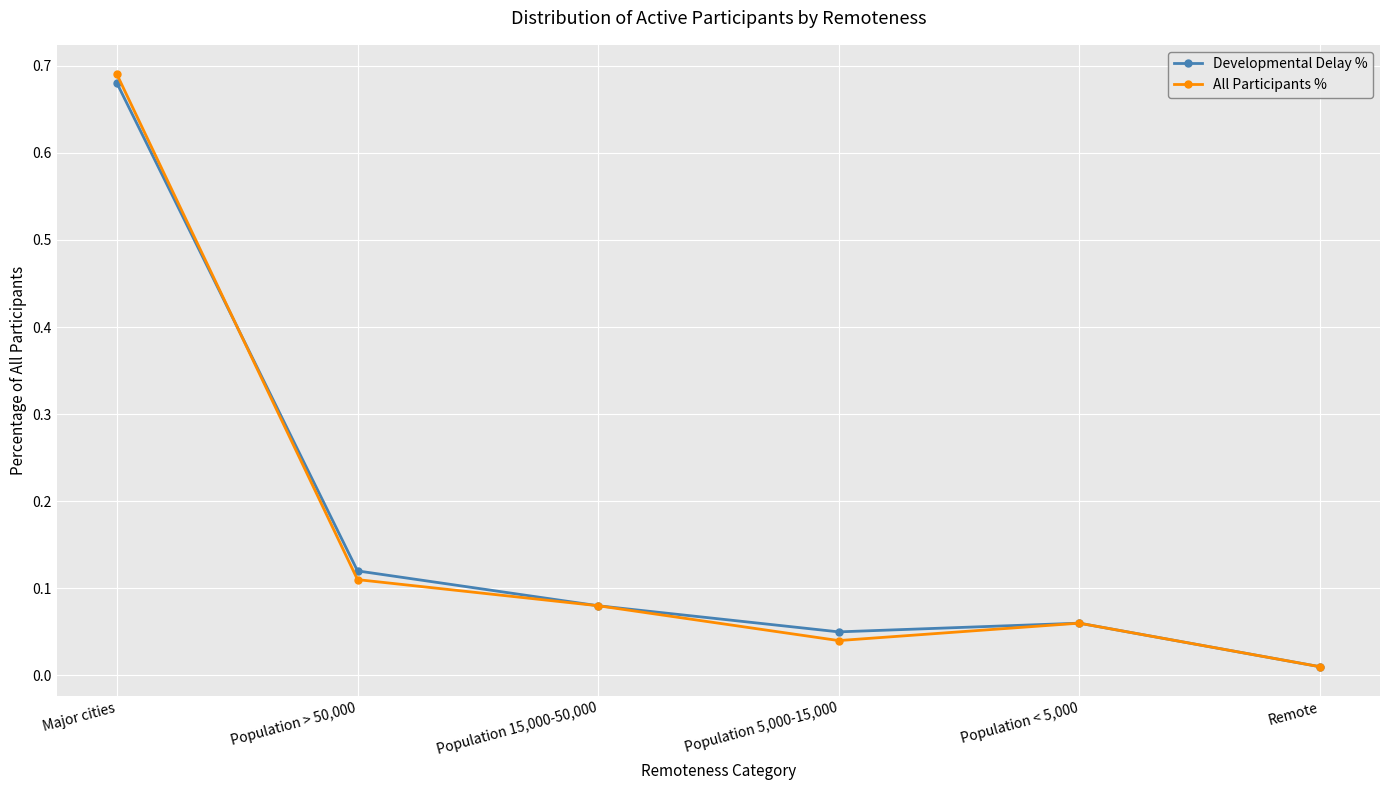

Which series changed the most between Population 15,000-50,000 and Population 5,000-15,000?

All Participants %